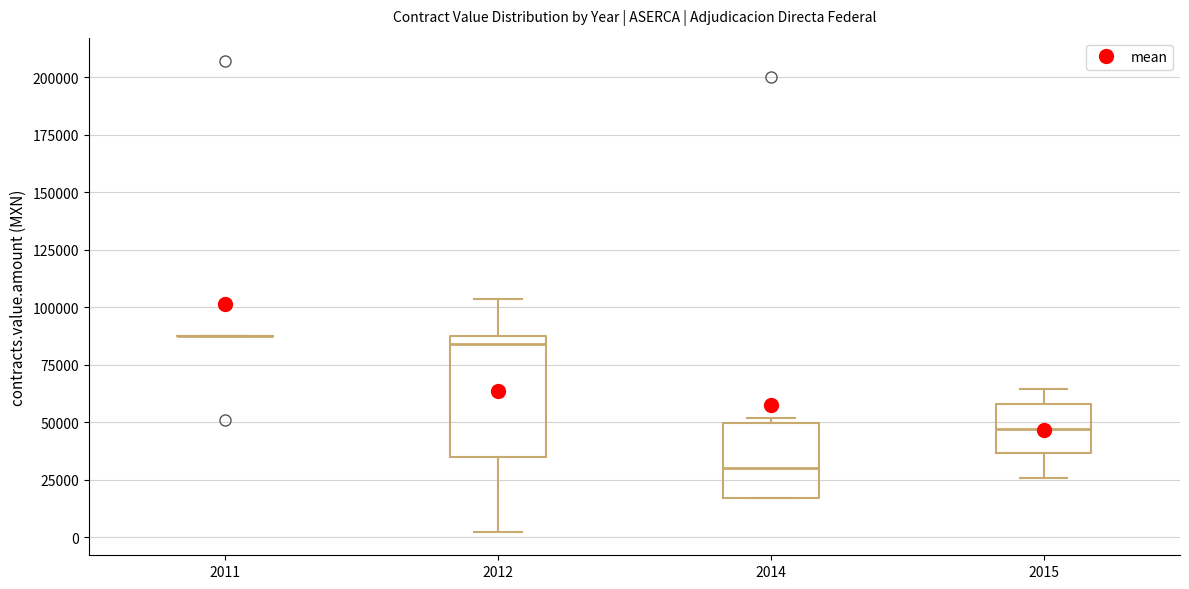

Which box is the tallest, from its lower edge to its upper edge?

2012